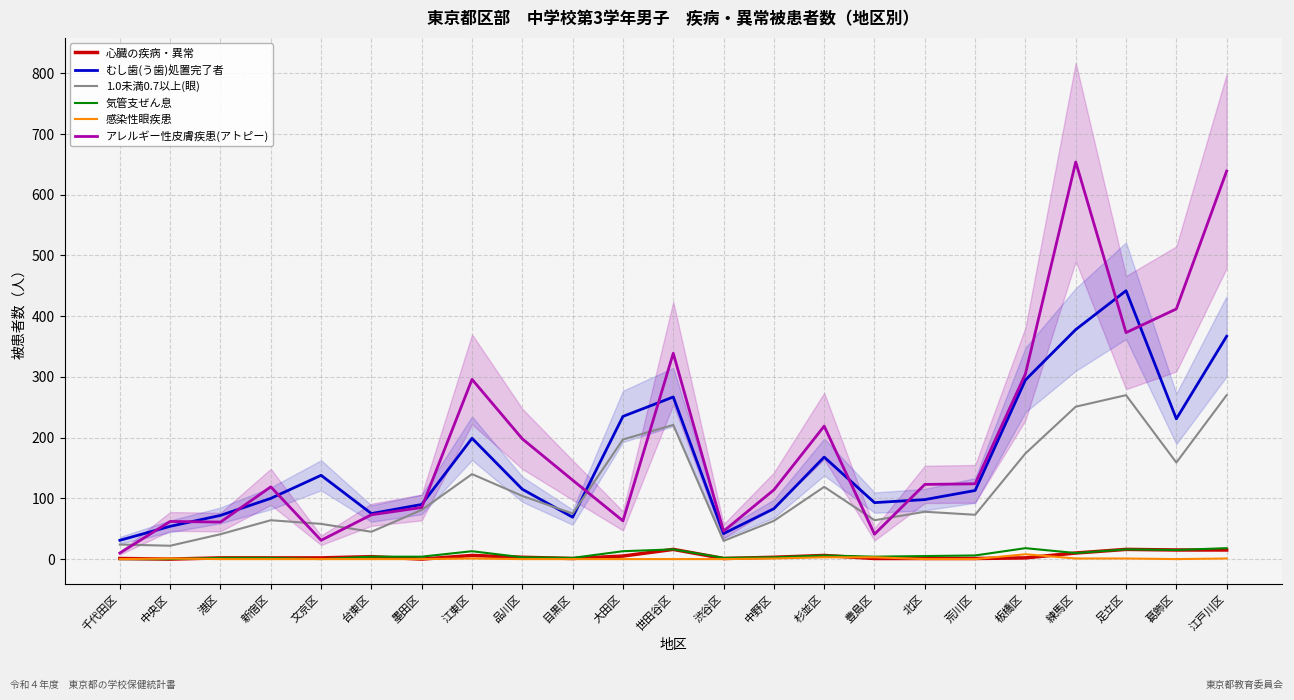

What is the sum of the 1.0未満0.7以上(眼) values at 墨田区 and 新宿区?

145